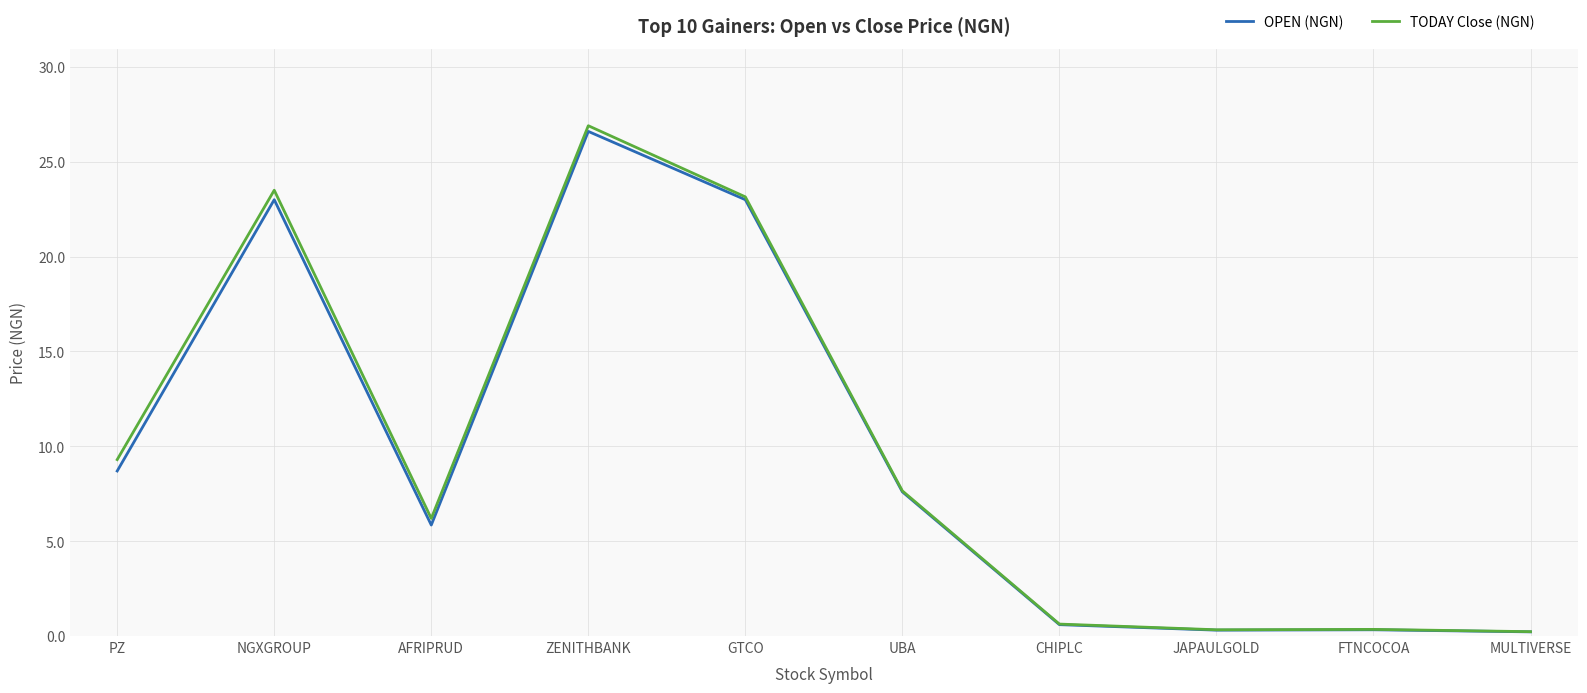

In OPEN (NGN), how many points are higher than both neighbors (excluding endpoints)?

3